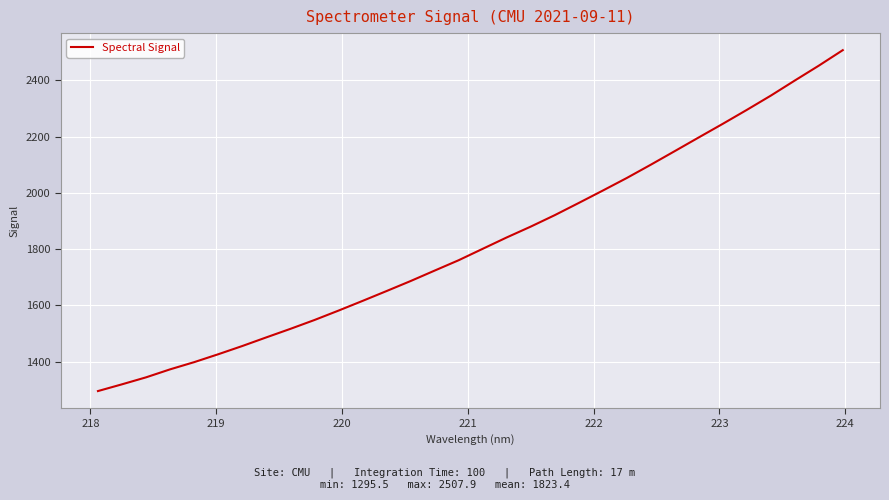

What is the difference between the maximum and minimum values?

1212.4